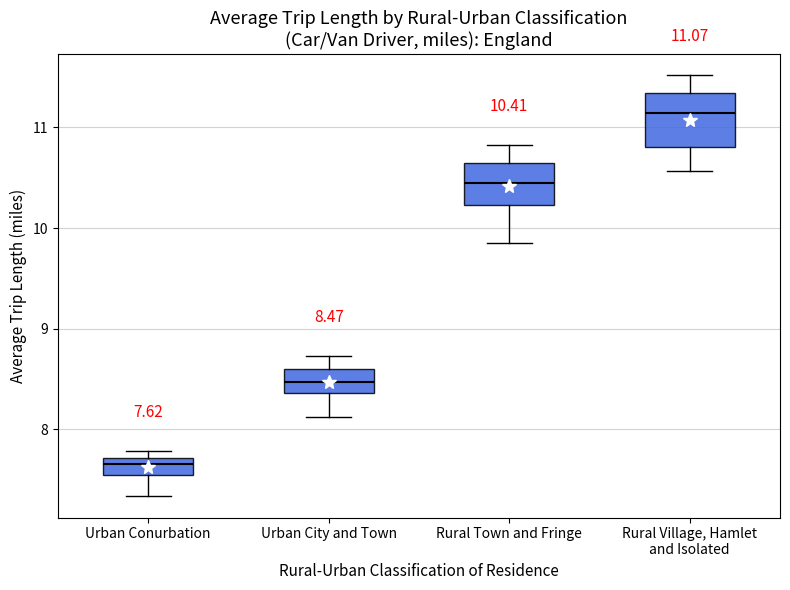

Which box's median line is the lowest?

Urban Conurbation